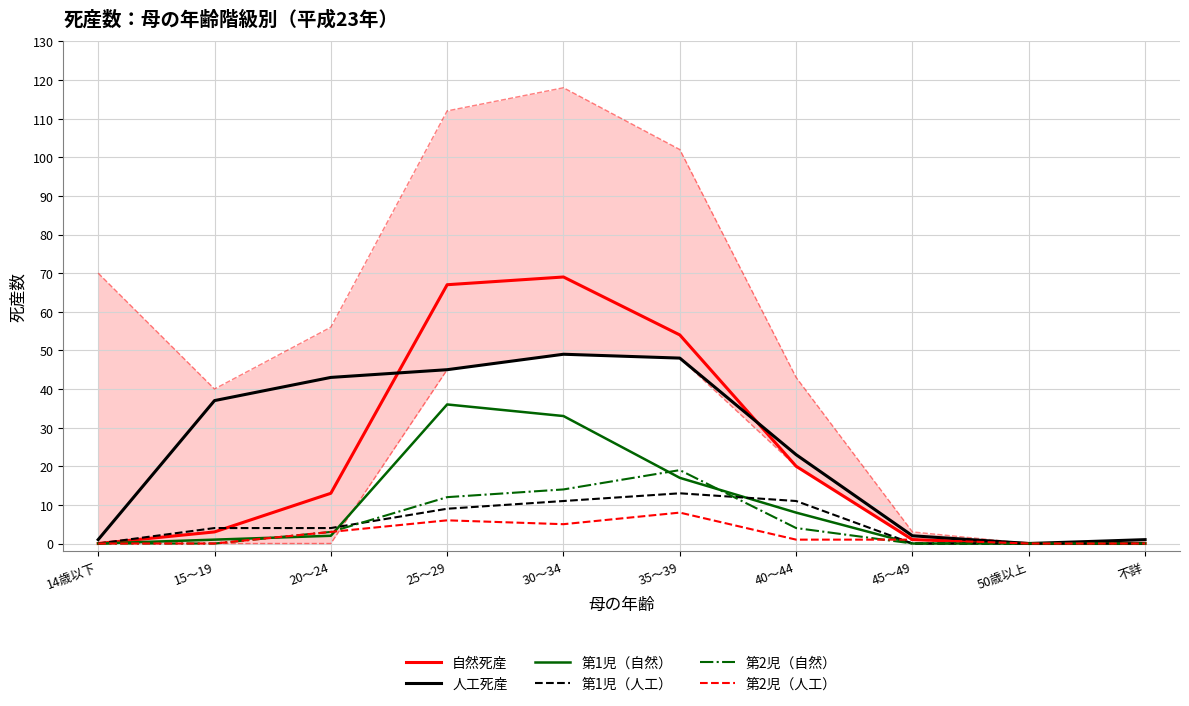

True or false: 第1児（自然） has more than 2 interior local peaks.

False